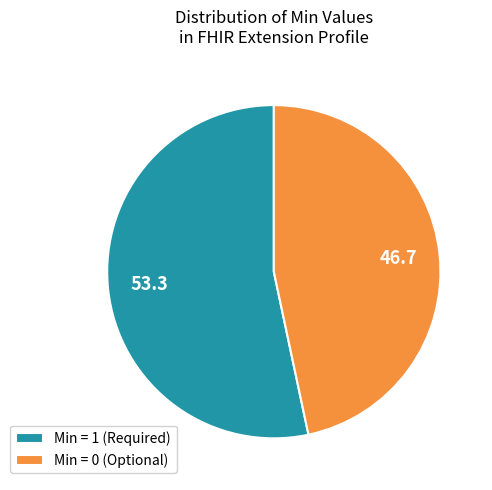

Do Min = 1 (Required) and Min = 0 (Optional) together represent more than half of the pie?

Yes